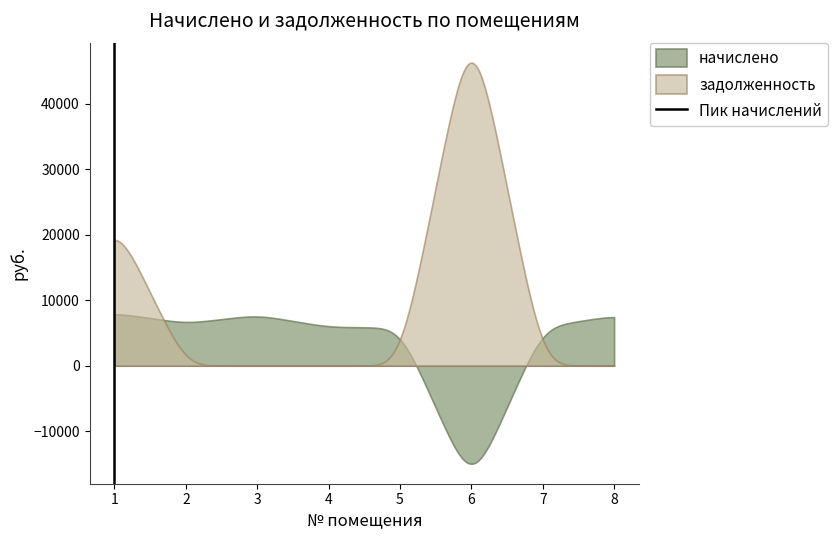

Which series has the widest spread of values?

задолженность